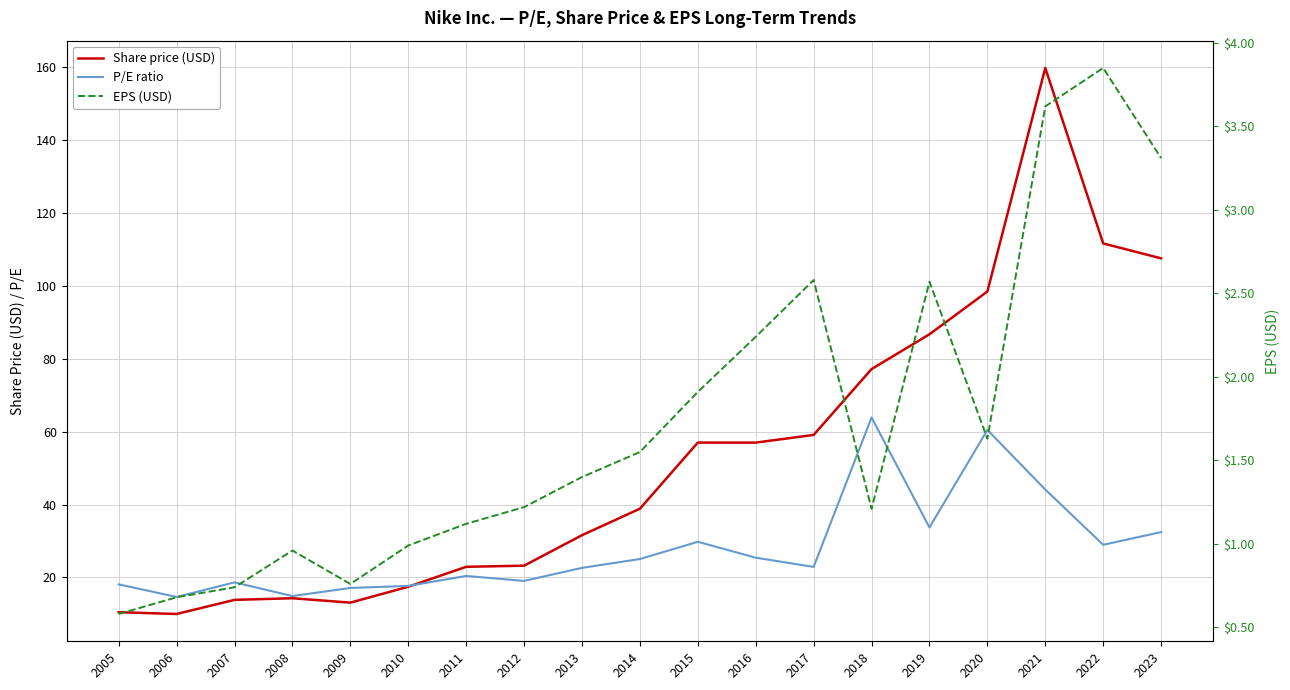

Reading right to left, what are all the values shown in this chart?

Share price (USD): 2023=107.5	2022=111.6	2021=159.7	2020=98.4	2019=86.7	2018=77.2	2017=59.1	2016=57.0	2015=57.0	2014=38.9	2013=31.6	2012=23.2	2011=22.9	2010=17.5	2009=13.1	2008=14.3	2007=13.9	2006=10.0	2005=10.5
P/E ratio: 2023=32.5	2022=29.0	2021=44.1	2020=60.5	2019=33.7	2018=63.9	2017=22.9	2016=25.4	2015=29.8	2014=25.1	2013=22.6	2012=19.1	2011=20.4	2010=17.7	2009=17.1	2008=14.9	2007=18.7	2006=14.7	2005=18.1
EPS (USD): 2023=3.3	2022=3.9	2021=3.6	2020=1.6	2019=2.6	2018=1.2	2017=2.6	2016=2.2	2015=1.9	2014=1.6	2013=1.4	2012=1.2	2011=1.1	2010=1.0	2009=0.8	2008=1.0	2007=0.7	2006=0.7	2005=0.6